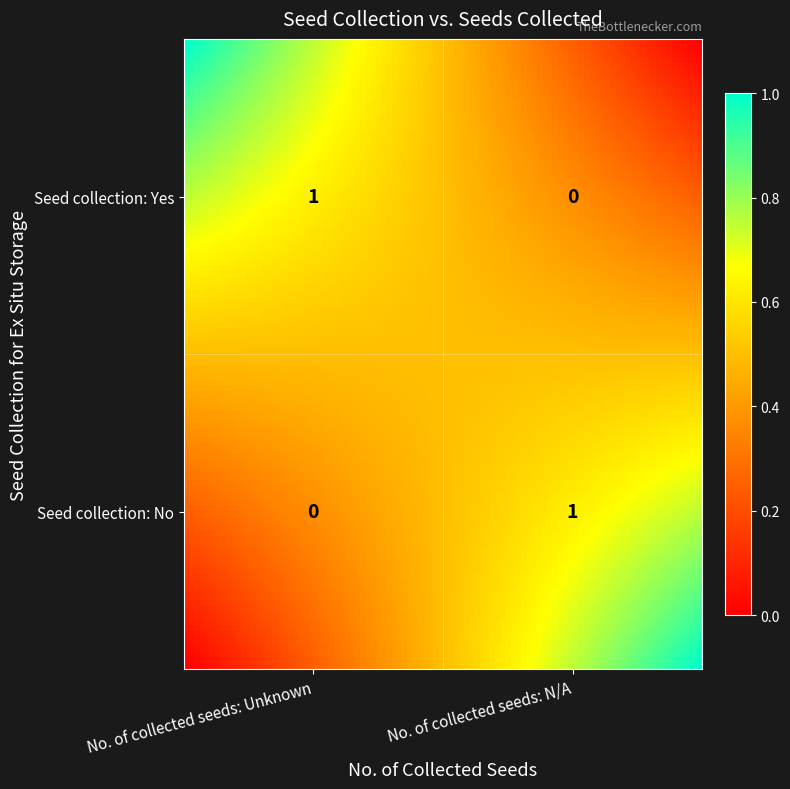

Is it true that Yes equals 1 at 1?

True